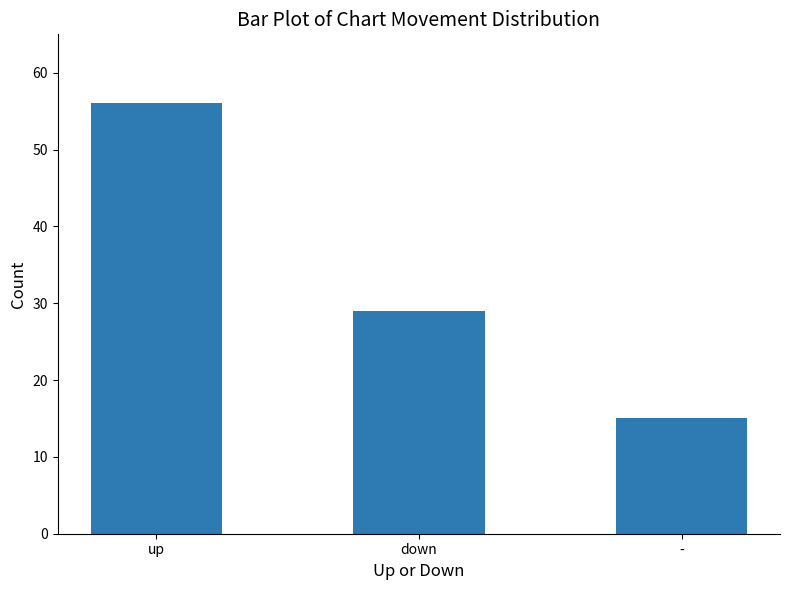

The chart shows a value of 56 at up. True or false?

True